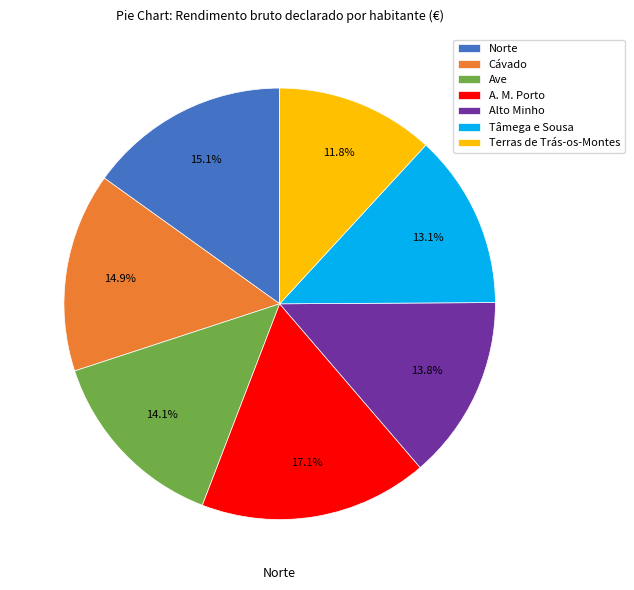

What percentage is the Ave slice, to the nearest percent?

14%